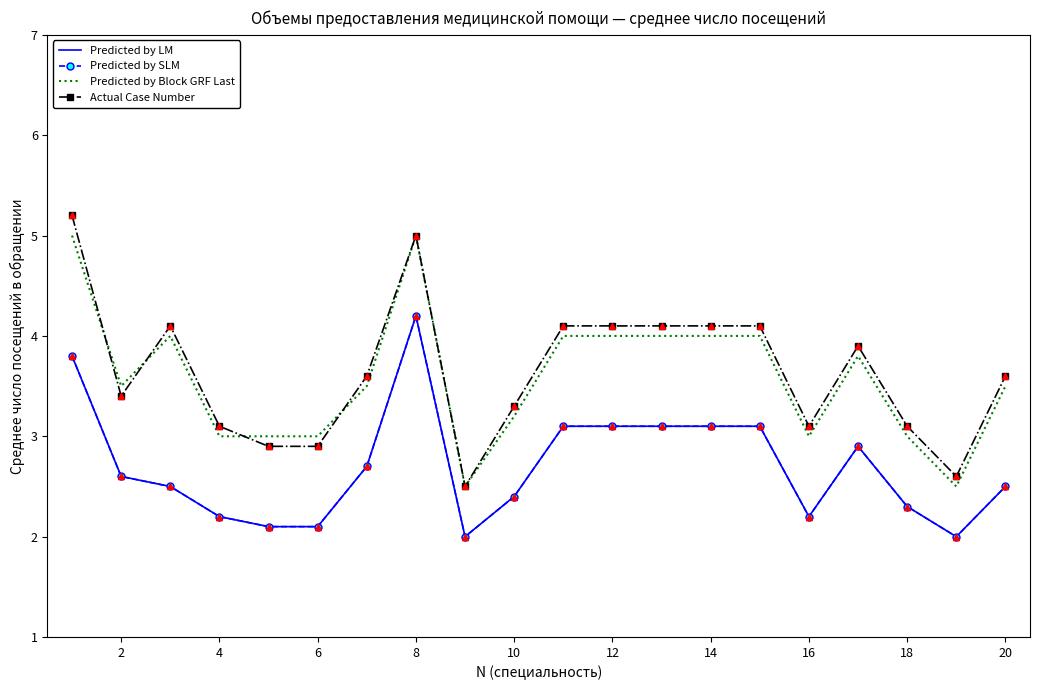

Rank the series by their maximum value, from lowest to highest.

Predicted by LM, Predicted by SLM, Predicted by Block GRF Last, Actual Case Number